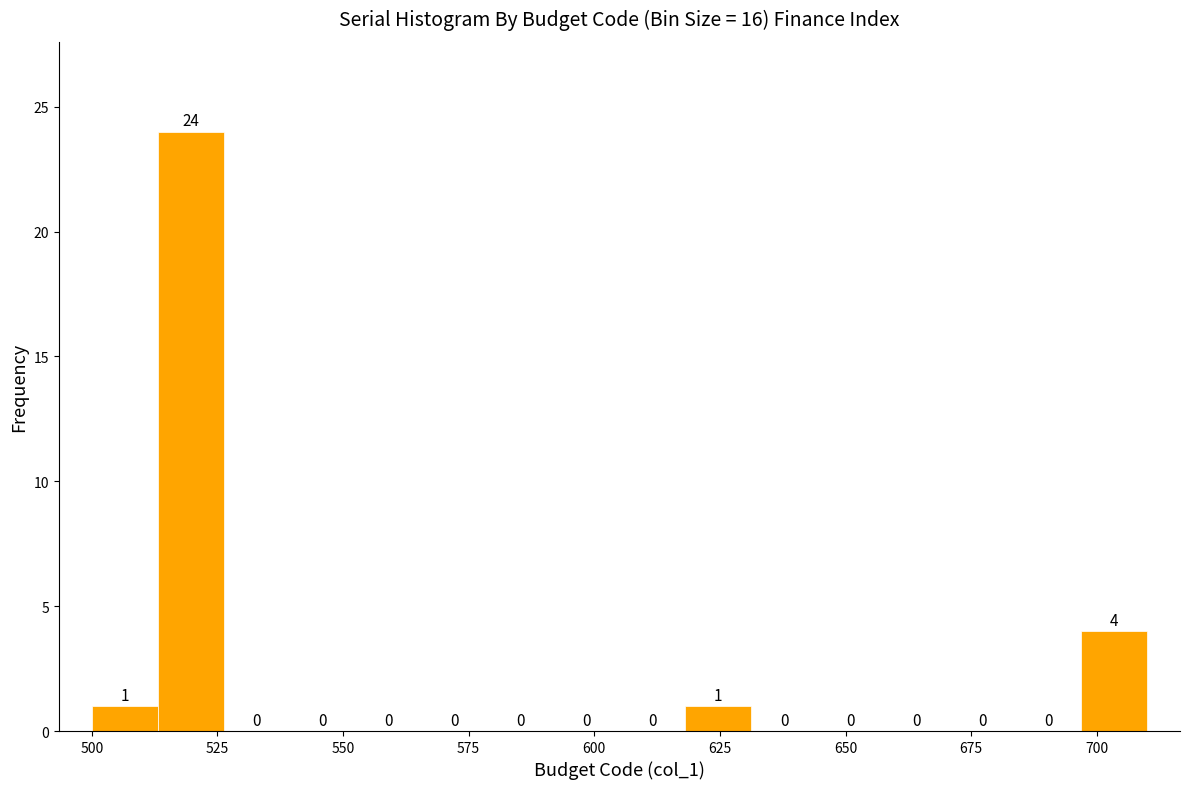

Around what value on the x-axis is the tallest bar? Give the approximate position of its centre, as read against the axis.

520